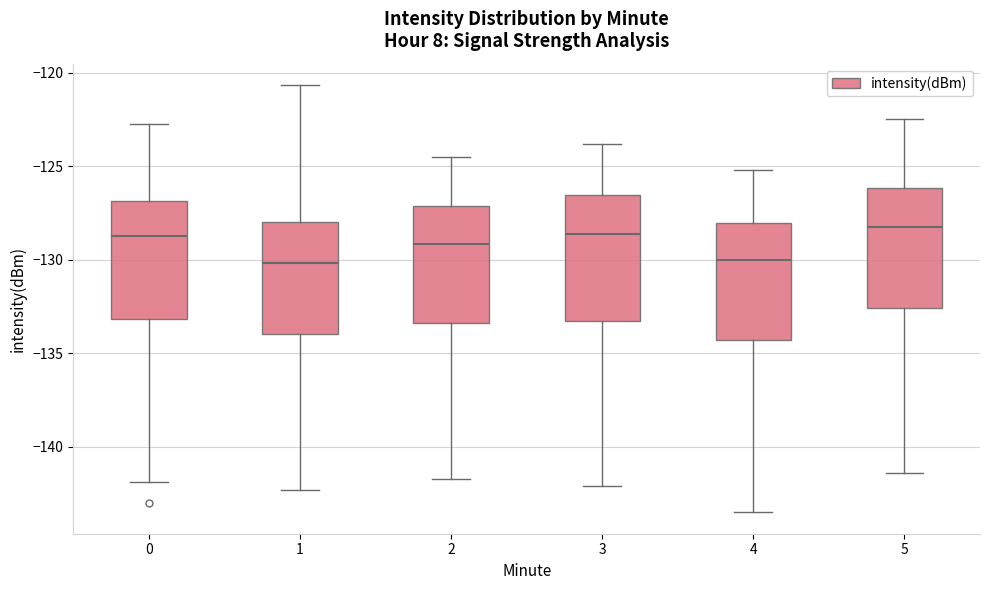

Reading left to right, read every box against the y-axis: the position of its median line, the range the box covers, and the ends of its whiskers. The values are not printed on the chart, so give them approximately, as read against the axis.

0: median -128.5, box -133.0 to -127.0, whiskers -142.0 to -123.0
1: median -130.0, box -134.0 to -128.0, whiskers -142.5 to -120.5
2: median -129.0, box -133.5 to -127.0, whiskers -141.5 to -124.5
3: median -128.5, box -133.5 to -126.5, whiskers -142.0 to -124.0
4: median -130.0, box -134.5 to -128.0, whiskers -143.5 to -125.0
5: median -128.0, box -132.5 to -126.0, whiskers -141.5 to -122.5